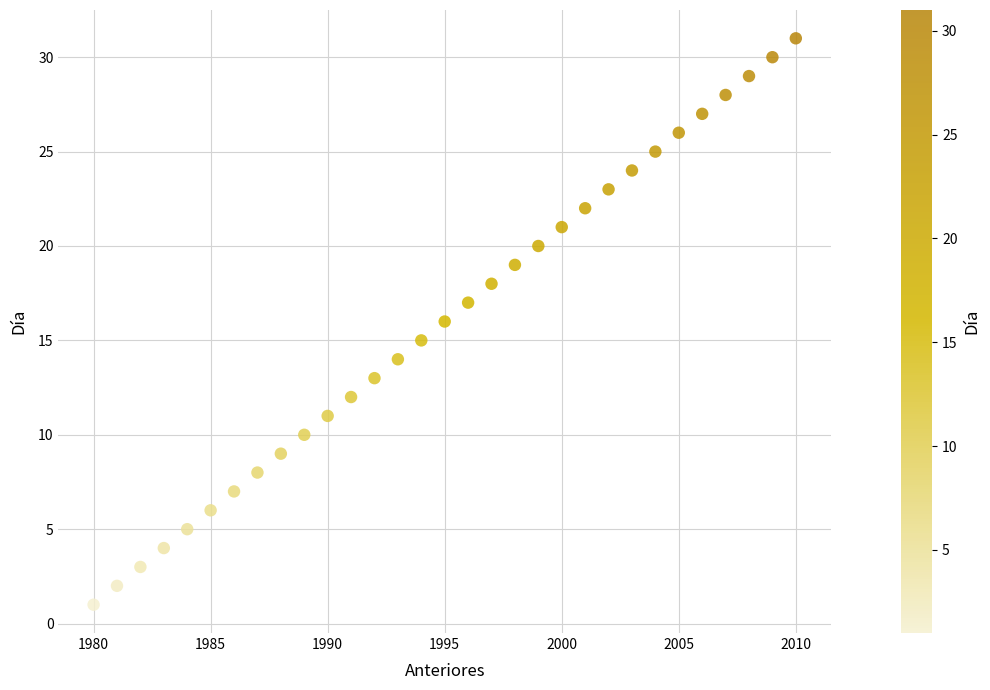

What is the range of Y values (max minus min)?

30